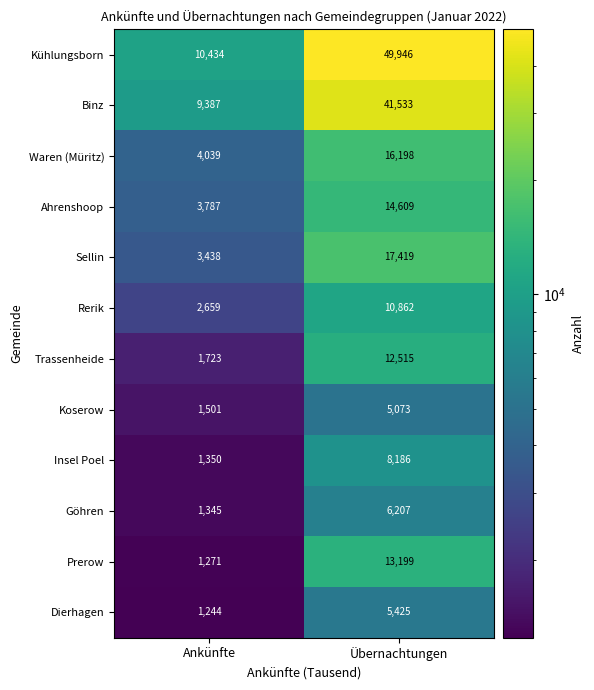

How many categories are shown in the chart?

2